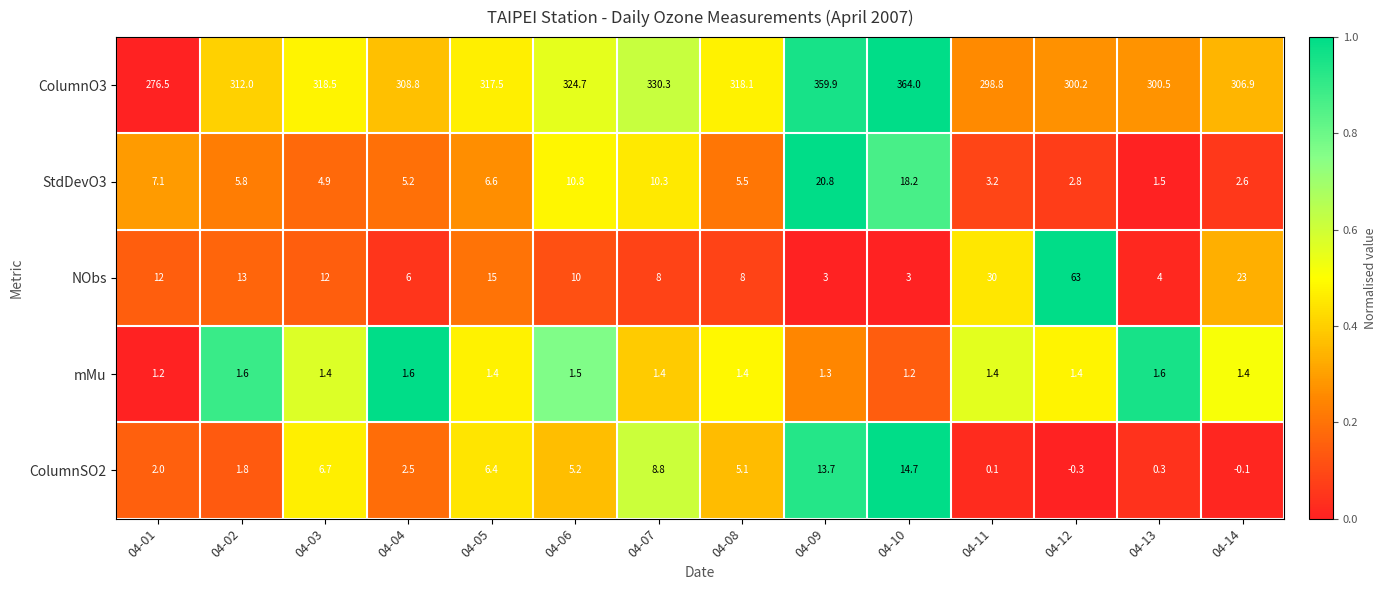

Which series has the widest spread of values?

ColumnO3